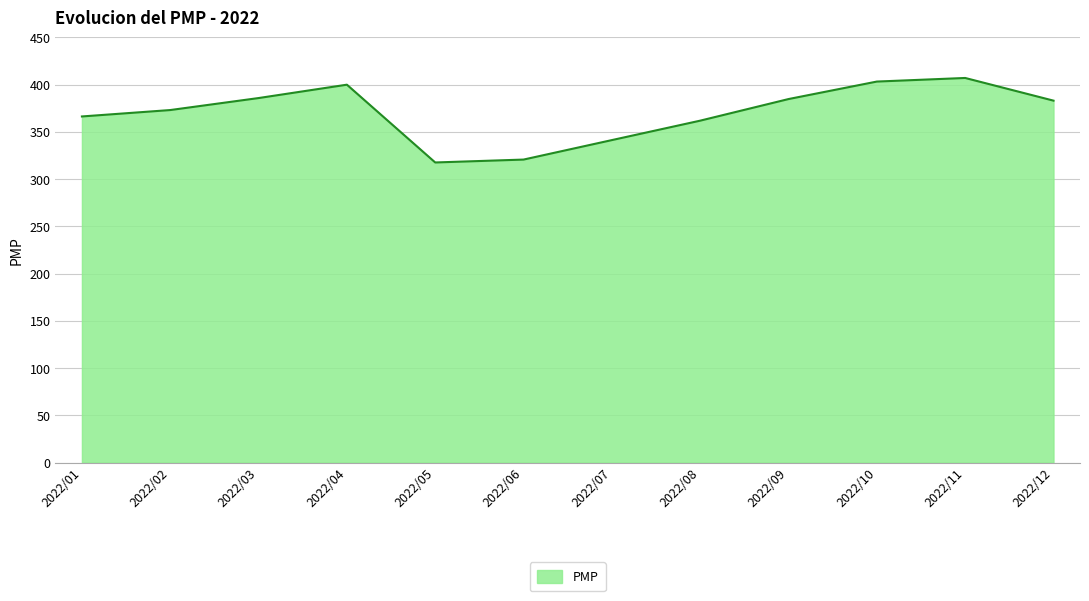

What is the sum of all values?

4445.8